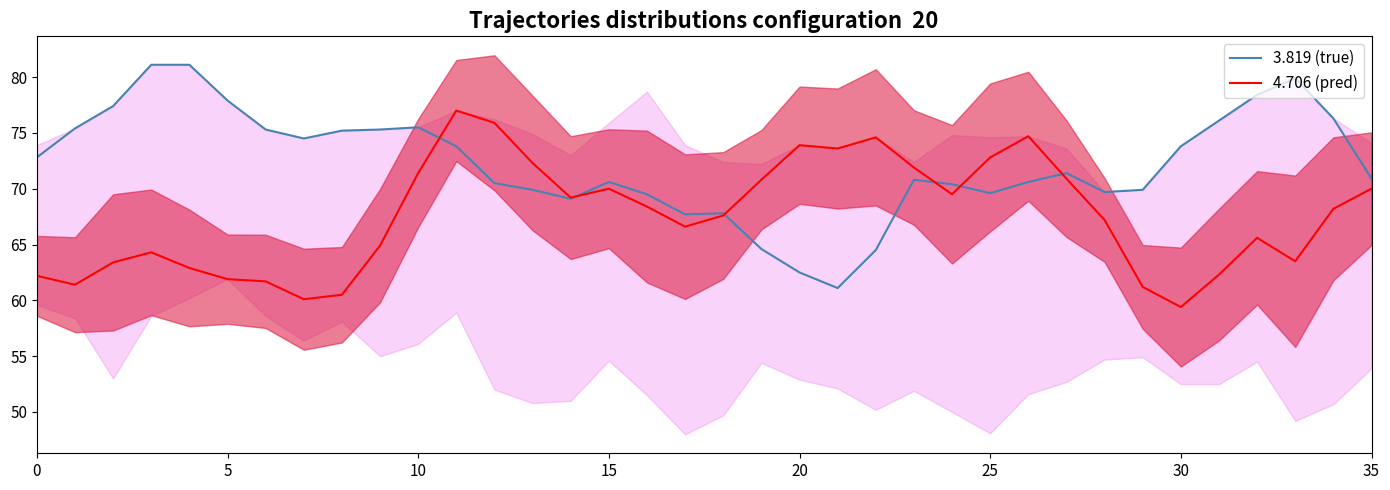

Between which two adjacent categories do 3.819 (true) and 4.706 (pred) first intersect?

10 and 11